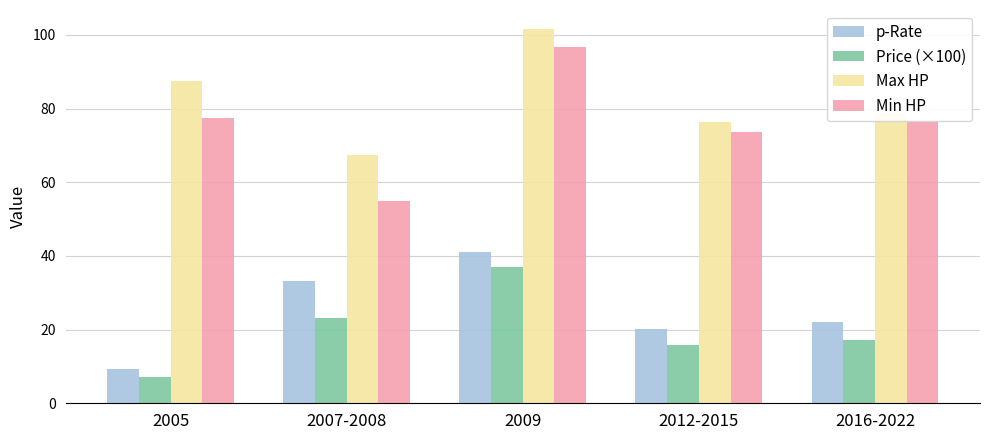

How many series are shown in this chart?

4